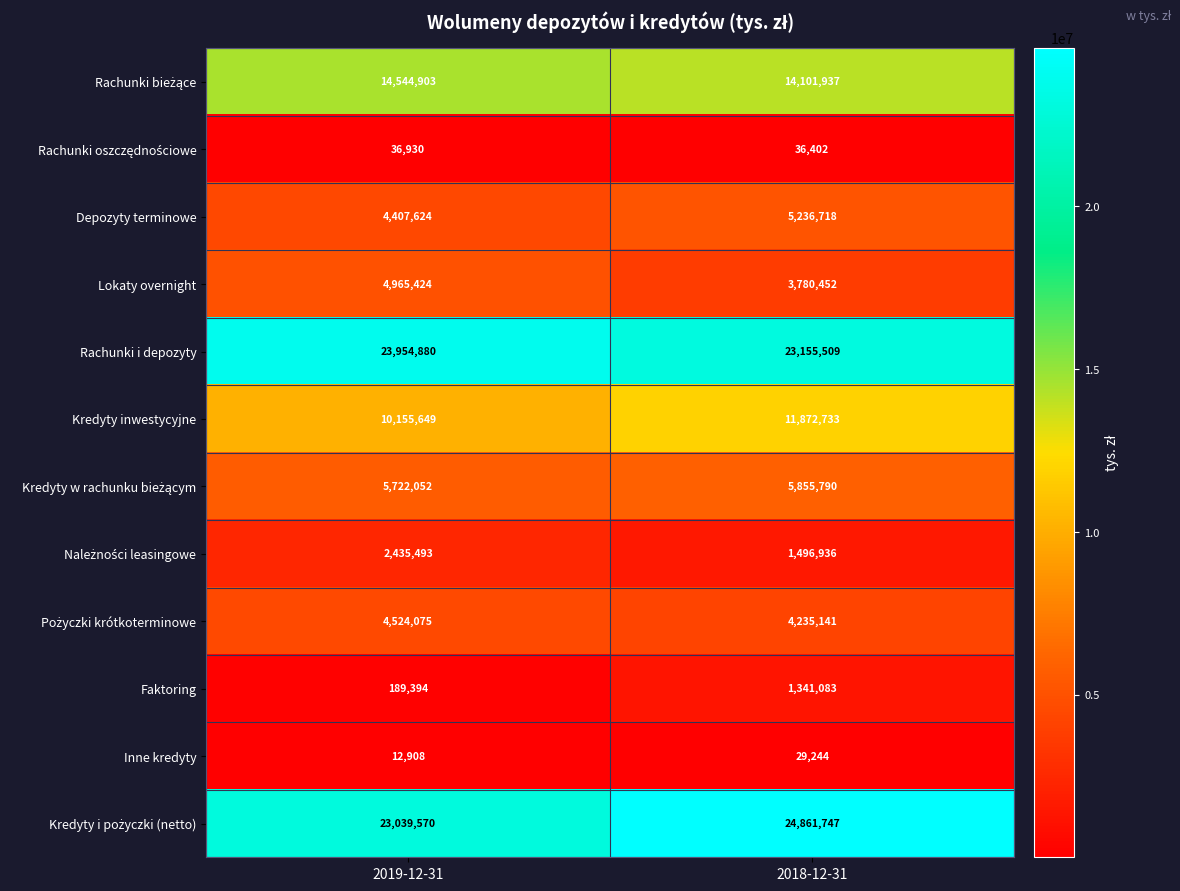

At which label is Faktoring closest to 765238?

2019-12-31